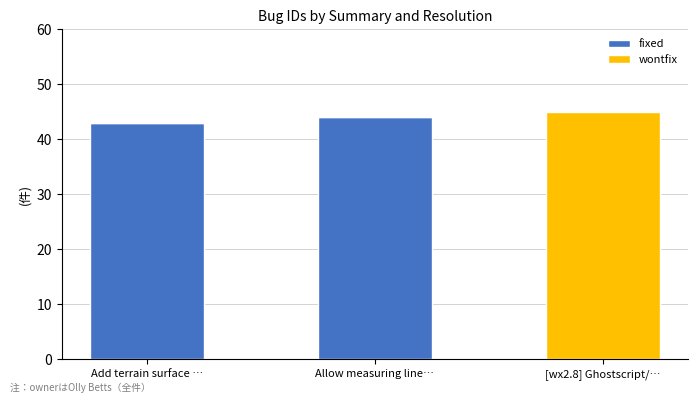

What is the total value across all series at Allow measuring line…?

44